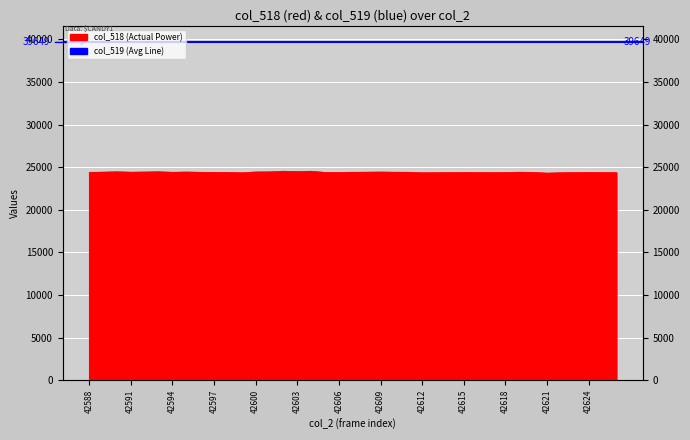

What is the difference between the maximum and minimum values?

222